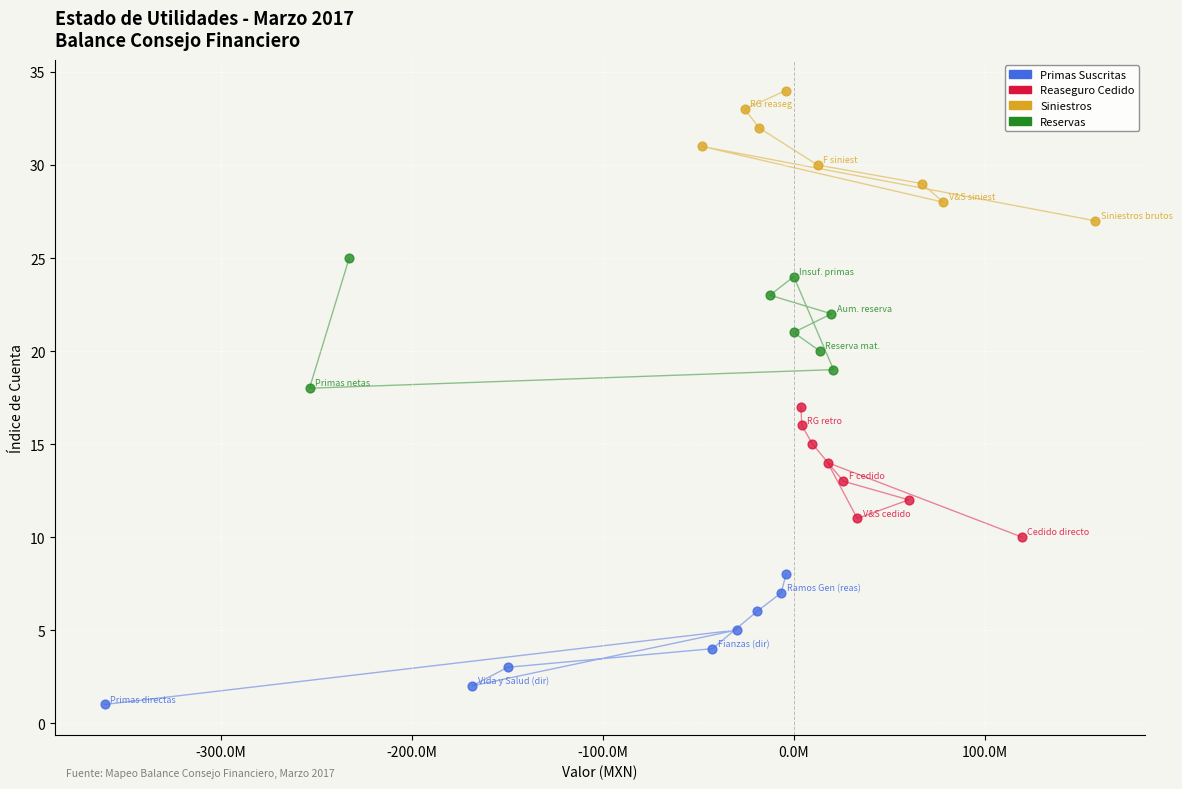

Which series reaches the maximum Y coordinate?

Siniestros